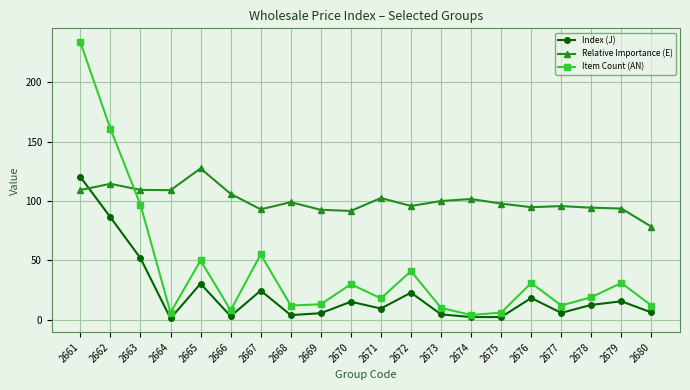

How many intersections are there between Index (J) and Relative Importance (E)?

1